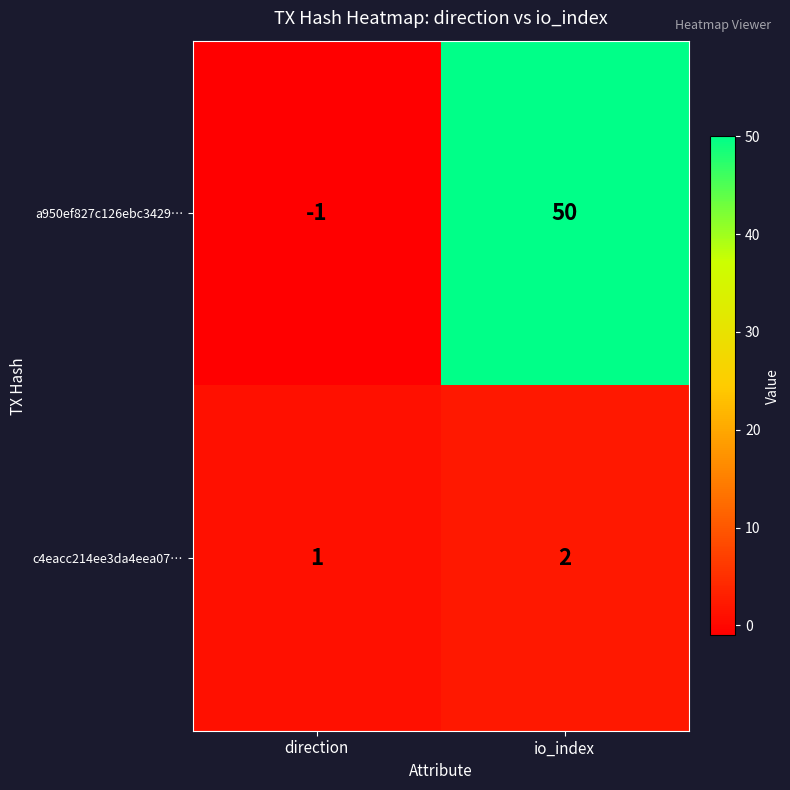

Where is a950ef827c126ebc3429… nearest to the value 24?

direction